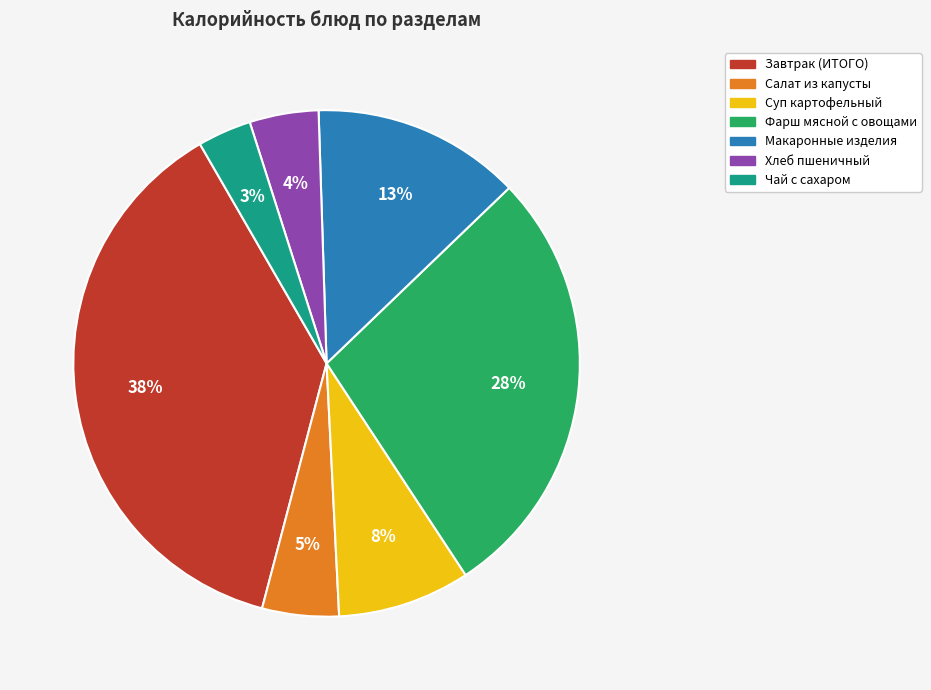

How many slices are in this pie chart?

7